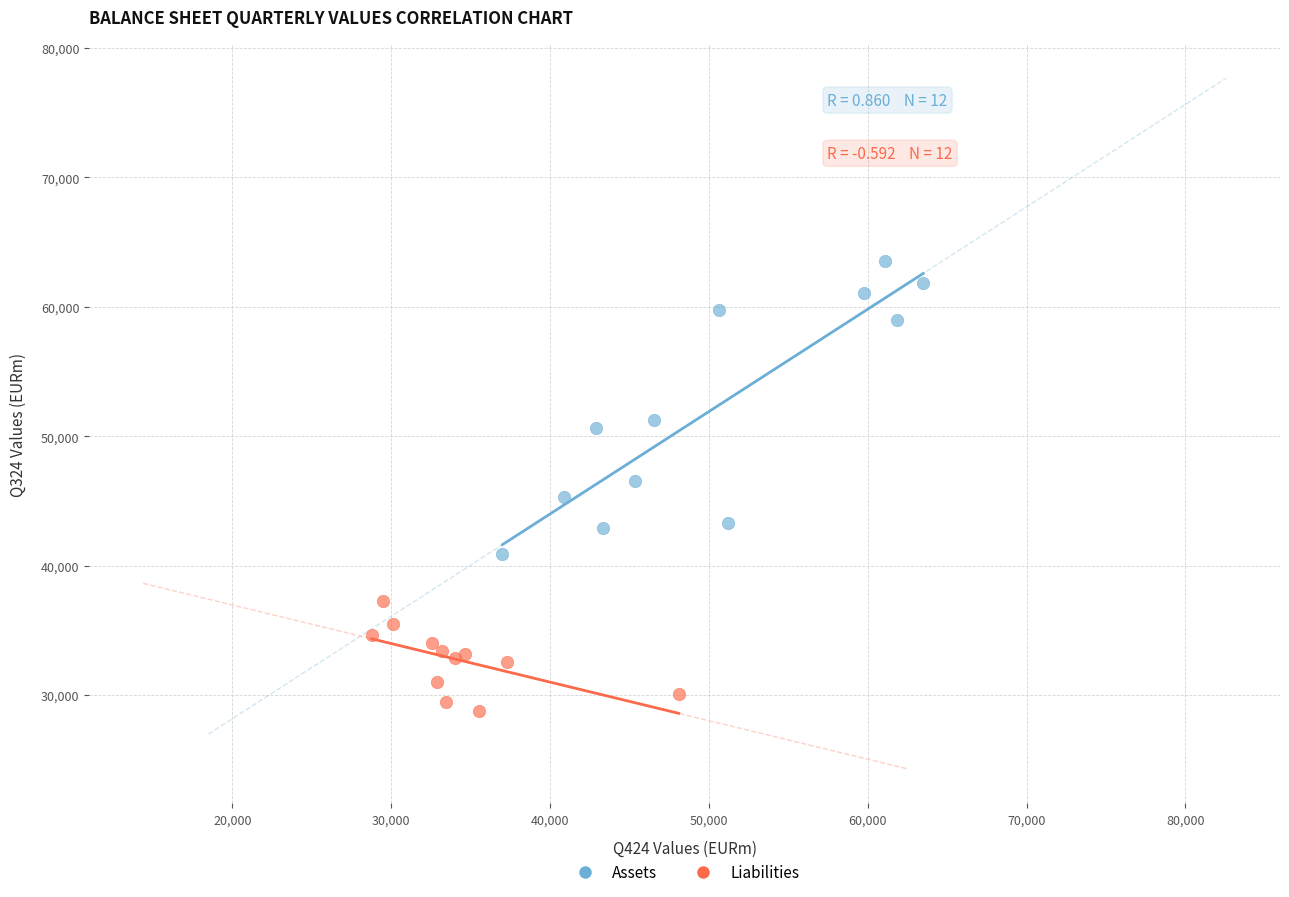

What are all the series names shown in the legend?

Assets, Liabilities